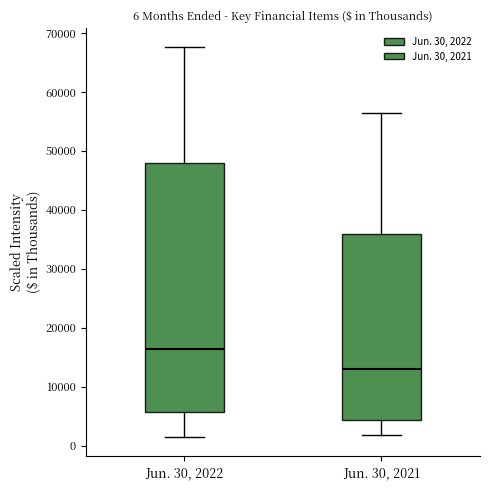

Which box has the highest median line?

Jun. 30, 2022